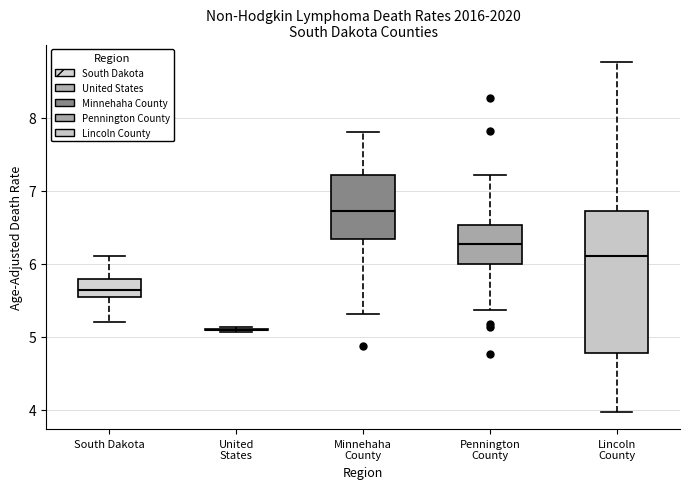

Comparing the boxes themselves (not the whiskers), which one is the tallest?

Lincoln County